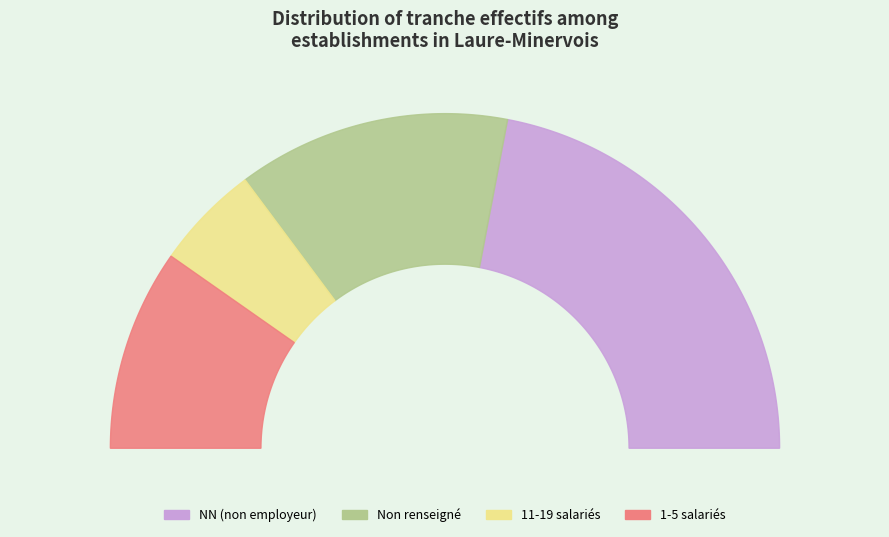

True or false: 03 accounts for 1% of the total.

False